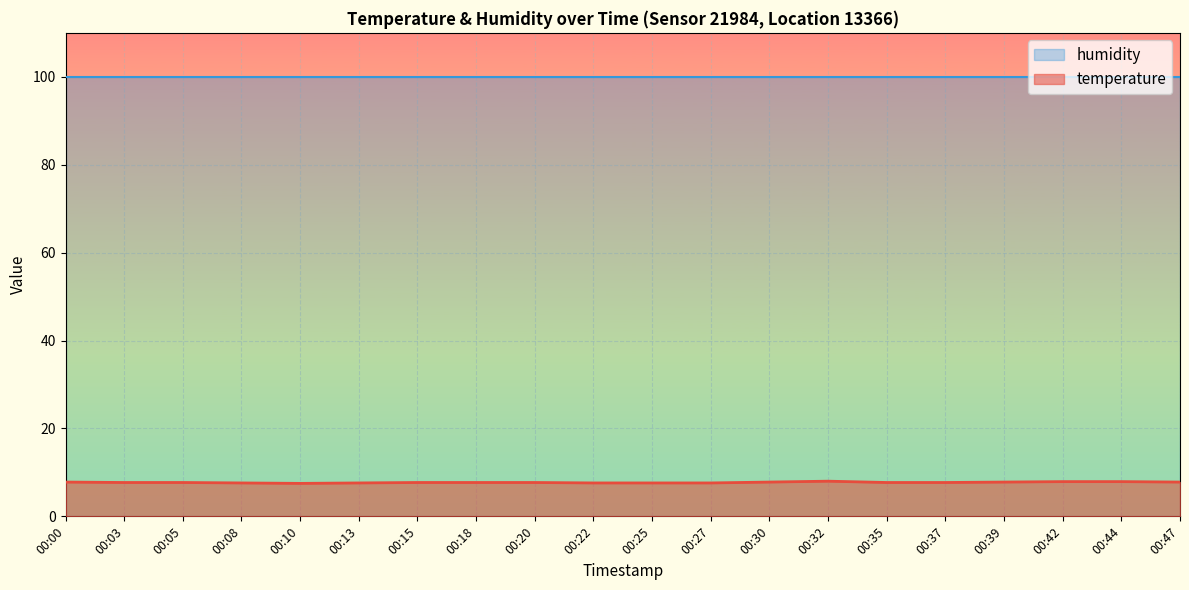

Is it true that the value at 00:32 is 2.5?

False